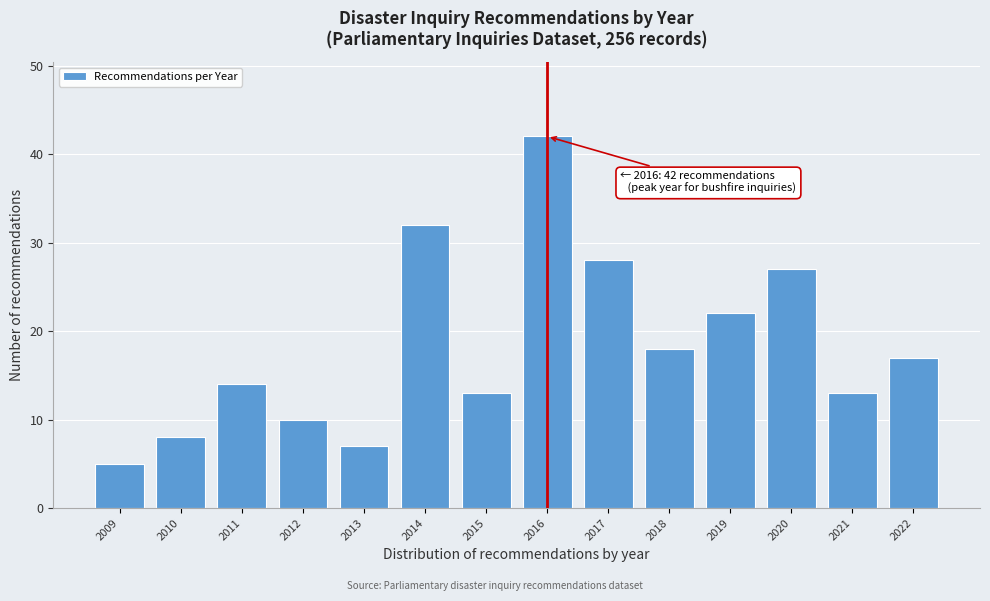

Reading right to left, what are all the values shown in this chart?

2022=17	2021=13	2020=27	2019=22	2018=18	2017=28	2016=42	2015=13	2014=32	2013=7	2012=10	2011=14	2010=8	2009=5